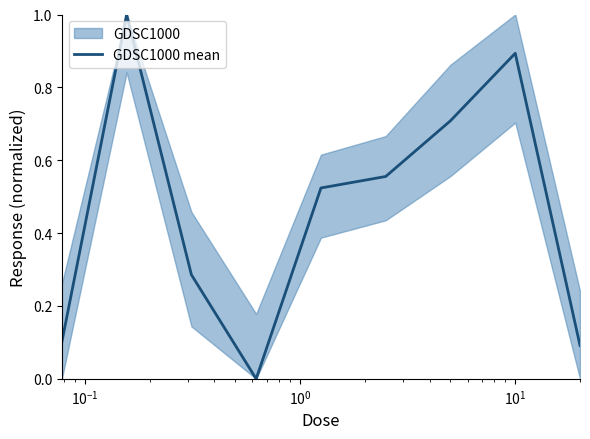

Is this an area chart (filled region under the line)?

No